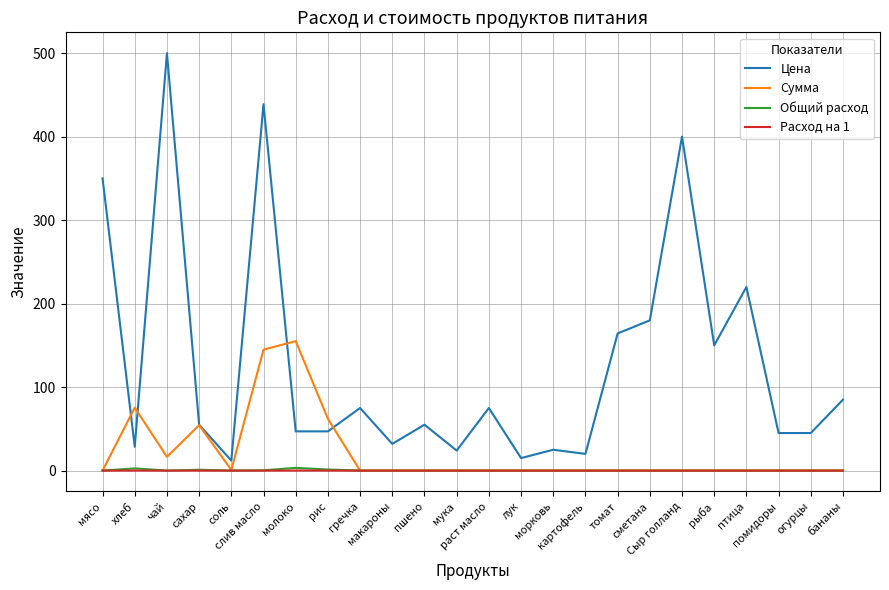

What is the total value across all series at сметана?

180.0